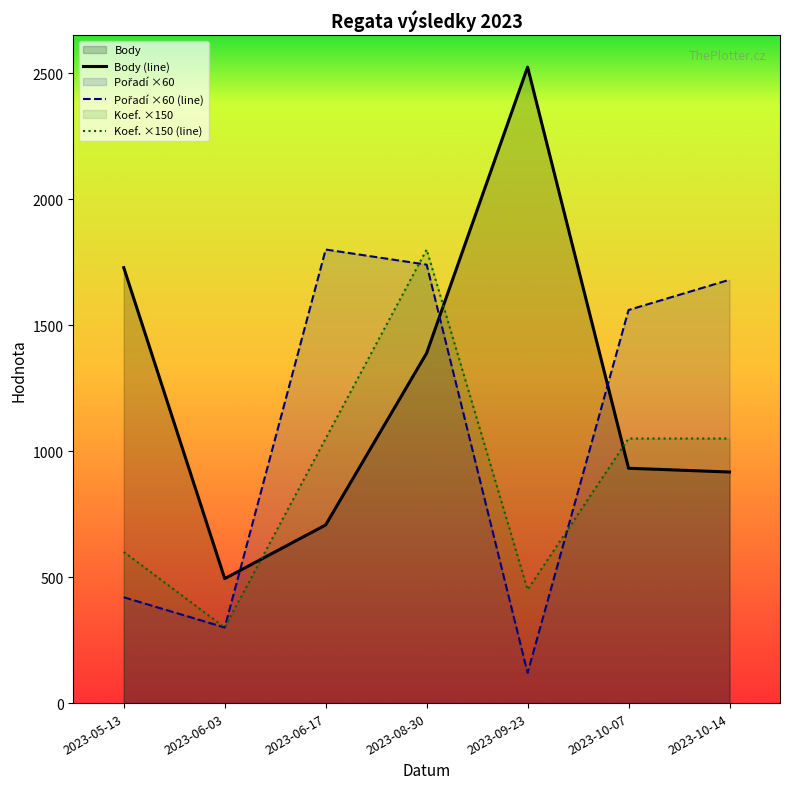

What value does the Koef. ×150 (line) series have at 2023-10-07?

1050